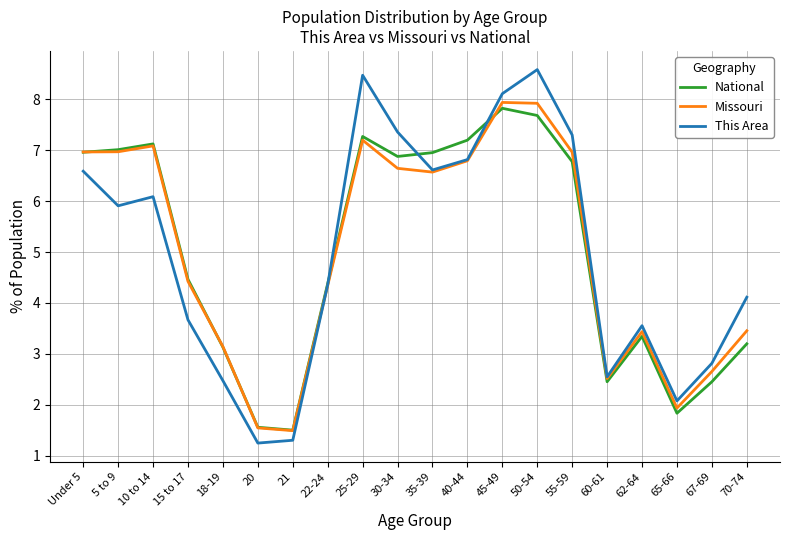

Which series changed the most between 15 to 17 and 21?

National